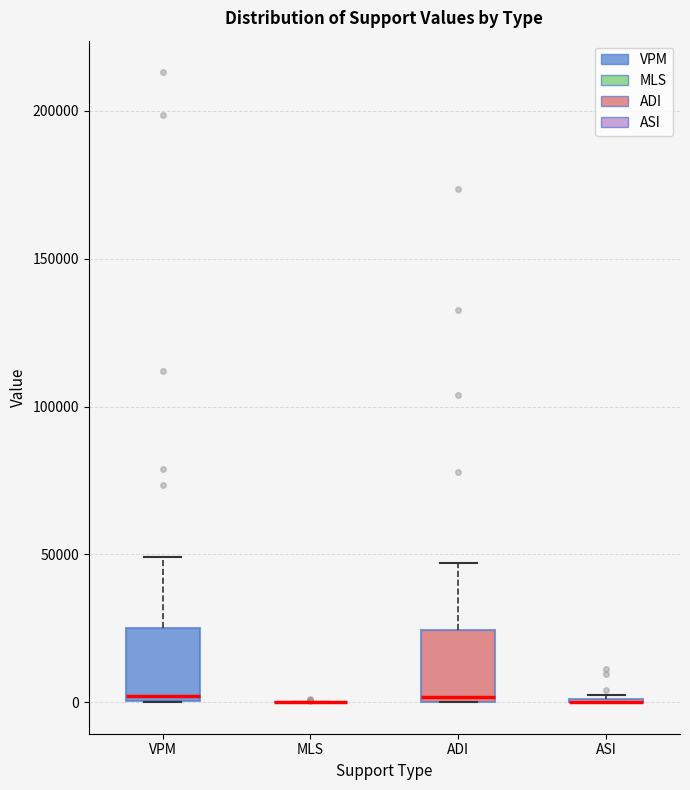

Reading left to right, read every box against the y-axis: the position of its median line, the range the box covers, and the ends of its whiskers. The values are not printed on the chart, so give them approximately, as read against the axis.

VPM: median 0 (just above the box's lower edge), box 0 to 25000, whiskers 0 to 50000
MLS: box collapsed to a line at 0, whiskers 0 to 0
ADI: median 0 (just above the box's lower edge), box 0 to 25000, whiskers 0 to 45000
ASI: box collapsed to a line at 0, whiskers 0 to 0